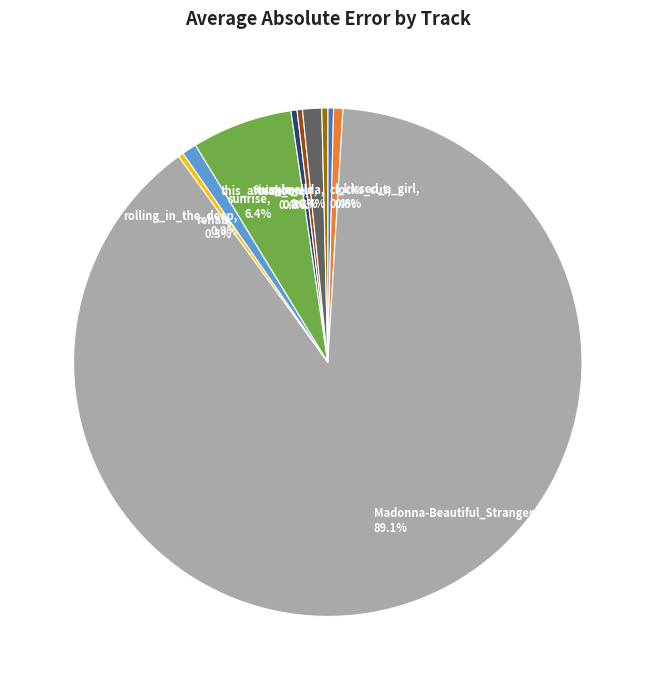

Is it true that clocks_cut is 6% of the pie?

False